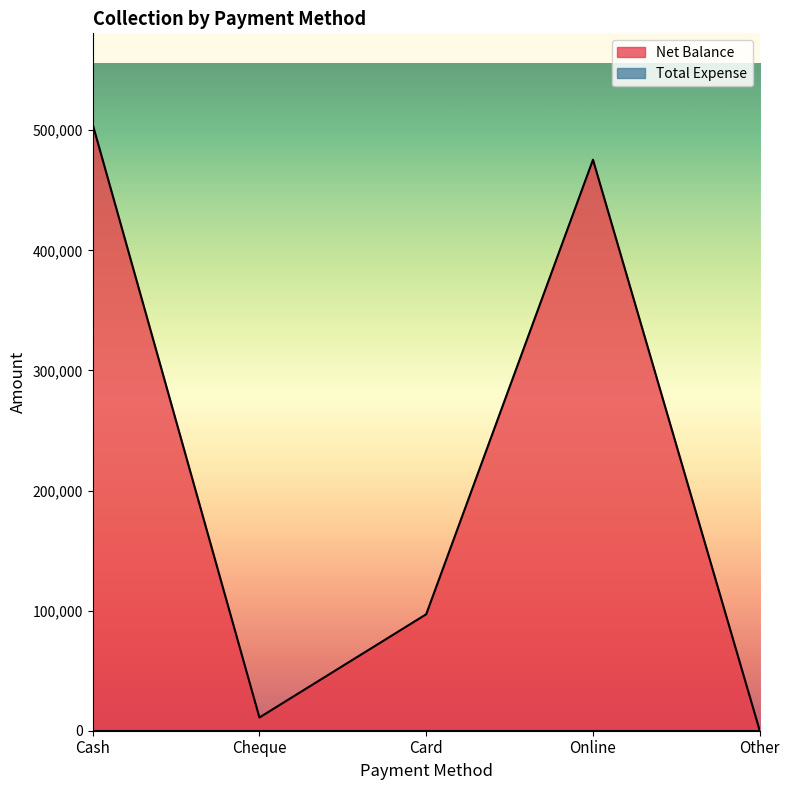

Is it true that the value at Card is 97000?

True